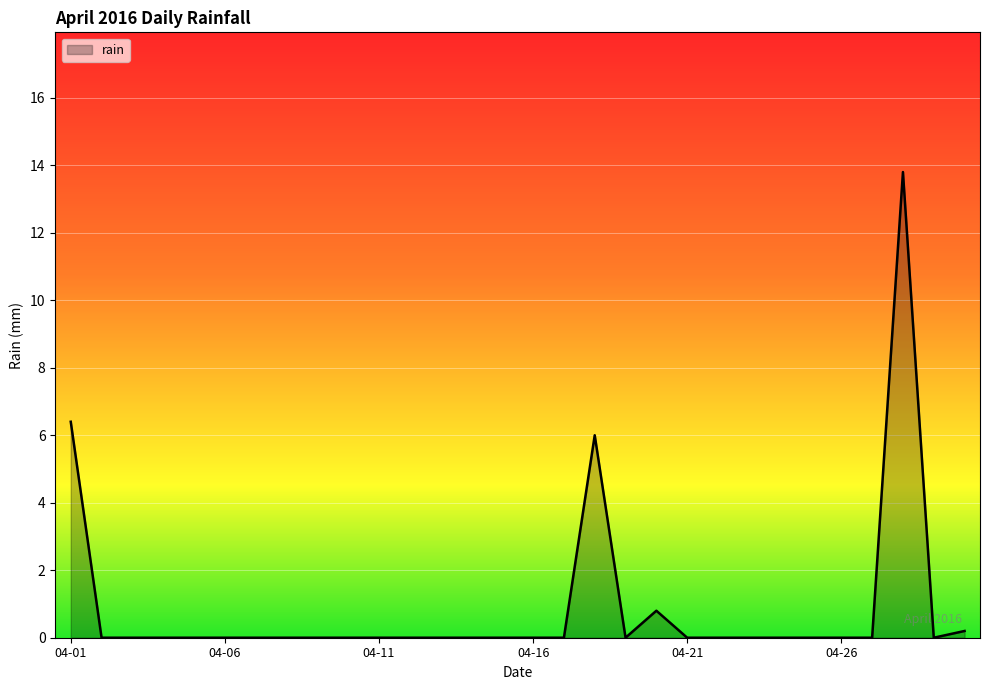

What is the difference between the second highest and second lowest values?

6.4